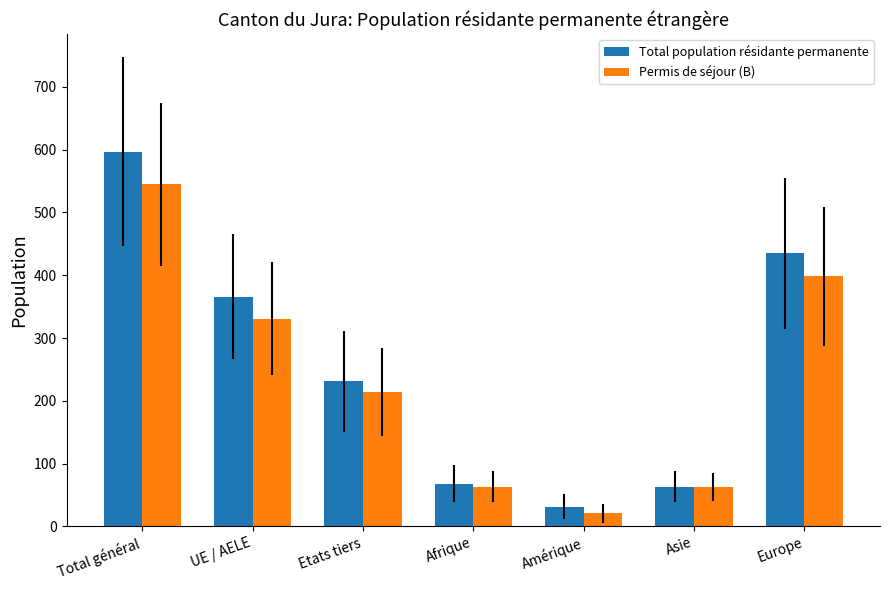

How many distinct data groups are displayed?

2